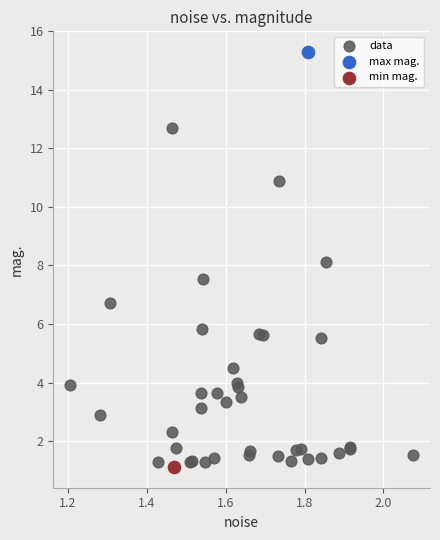

What are all the series names shown in the legend?

data, max mag., min mag.